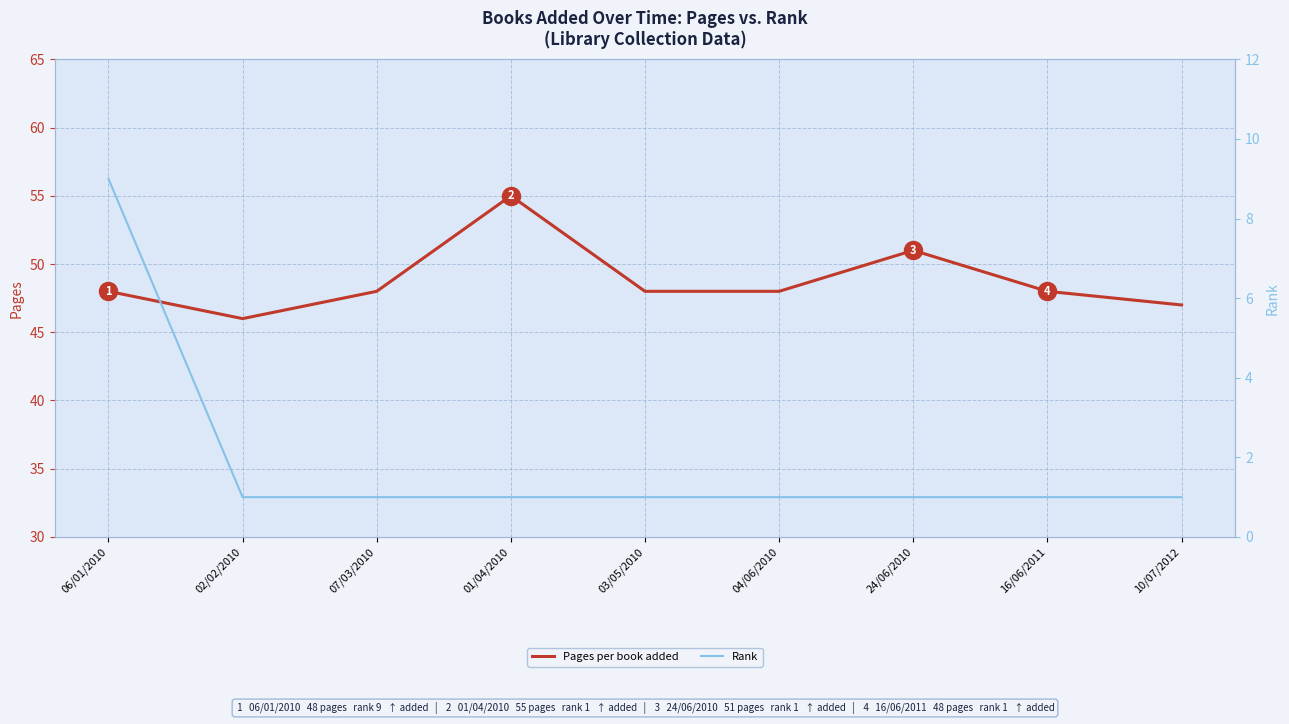

Which has a higher value, 04/06/2010 or 01/04/2010?

01/04/2010